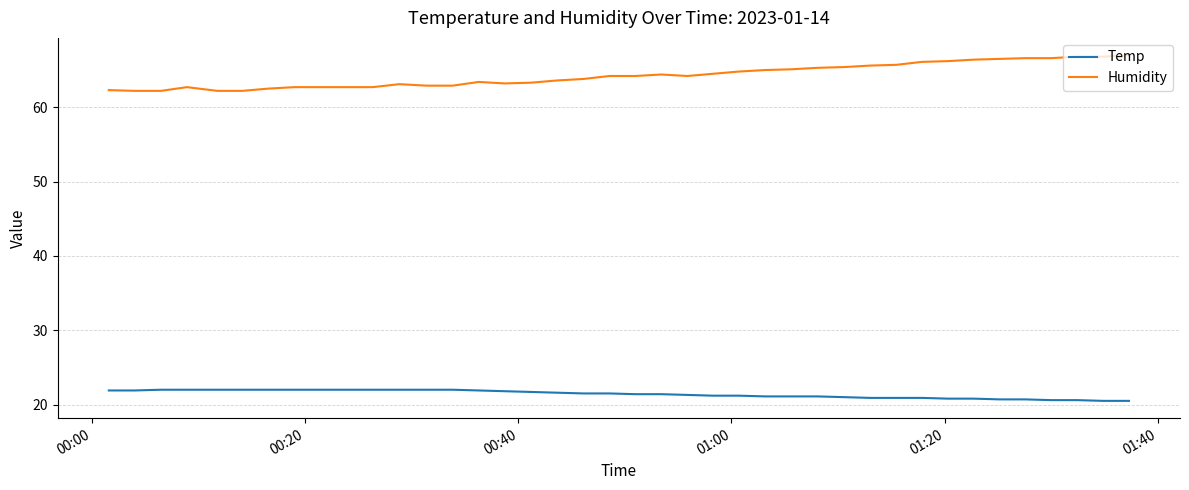

What is the greatest value displayed?

67.0